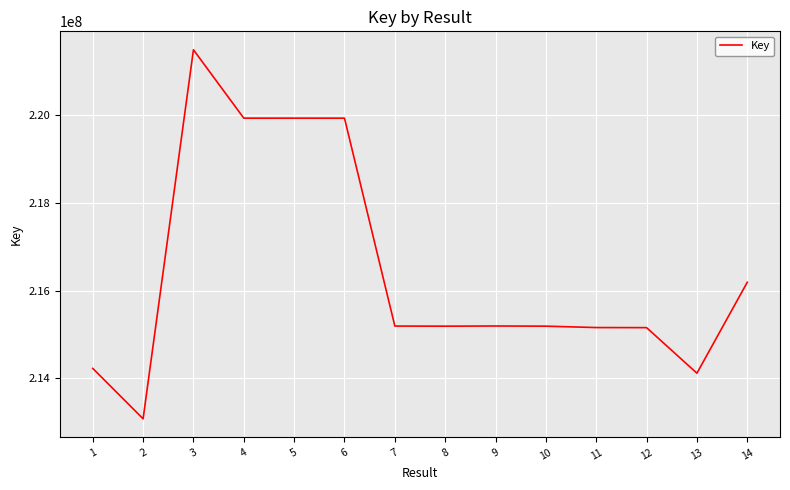

What is the change in value from 9 to 14?

+997096